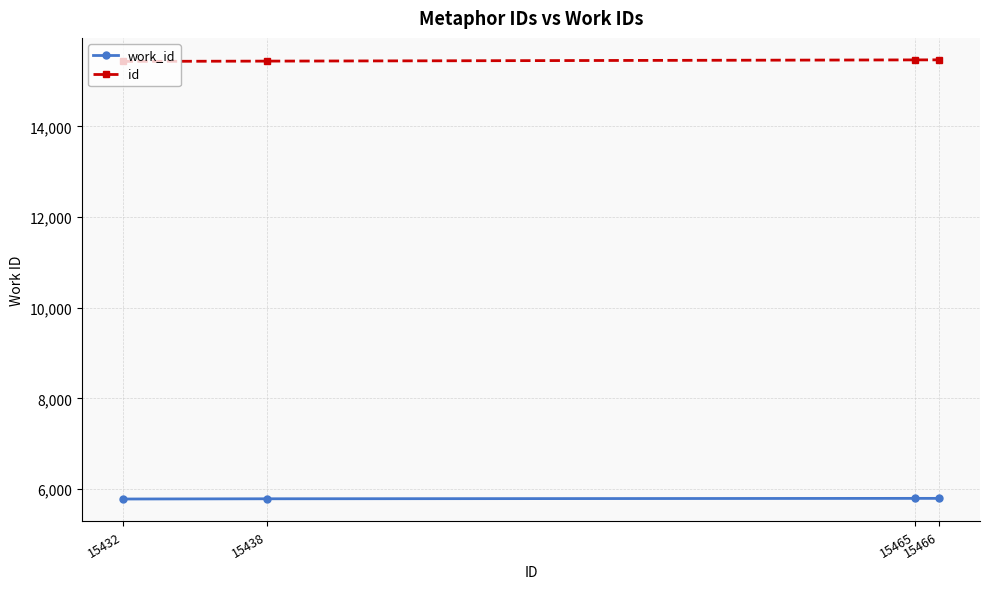

What is the maximum value for work_id?

5798